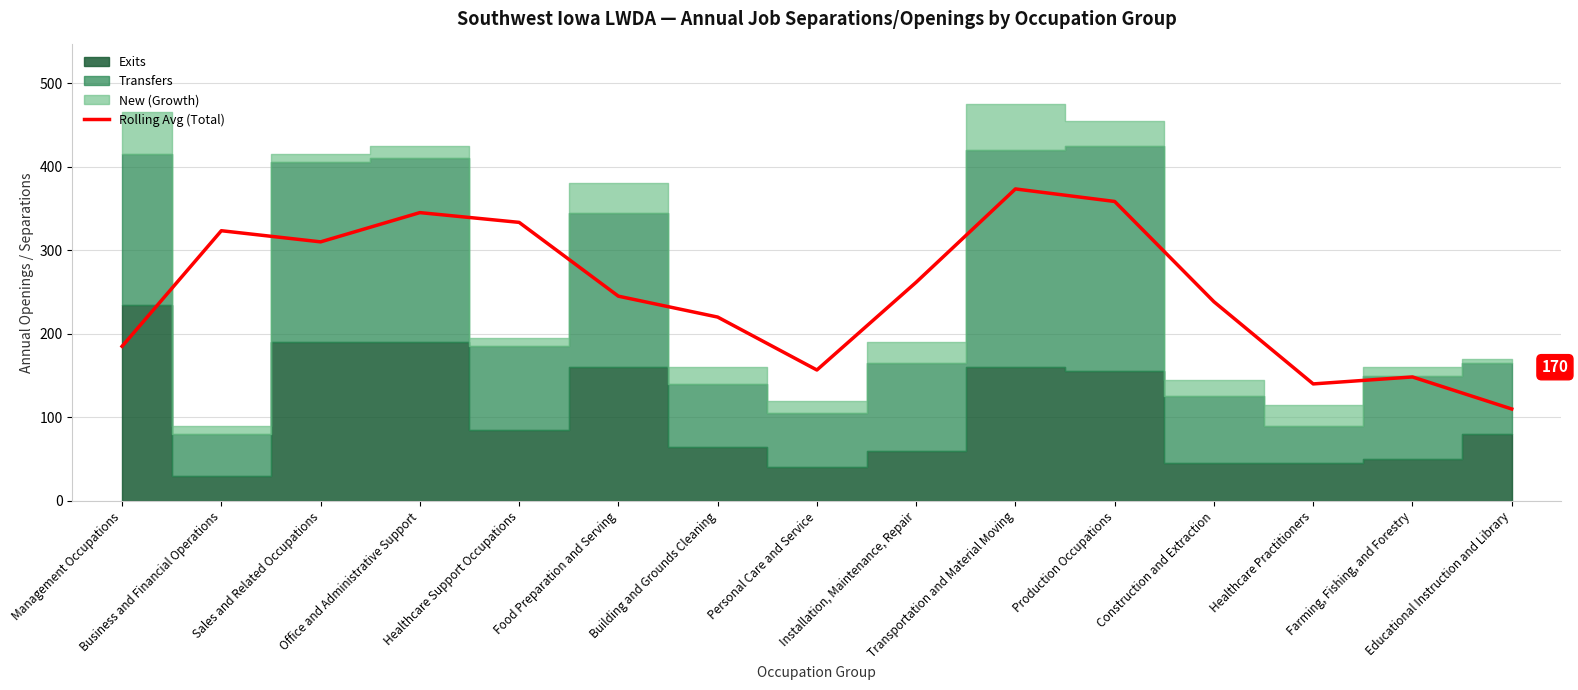

What is the label of the 3rd point from the right?

Healthcare Practitioners